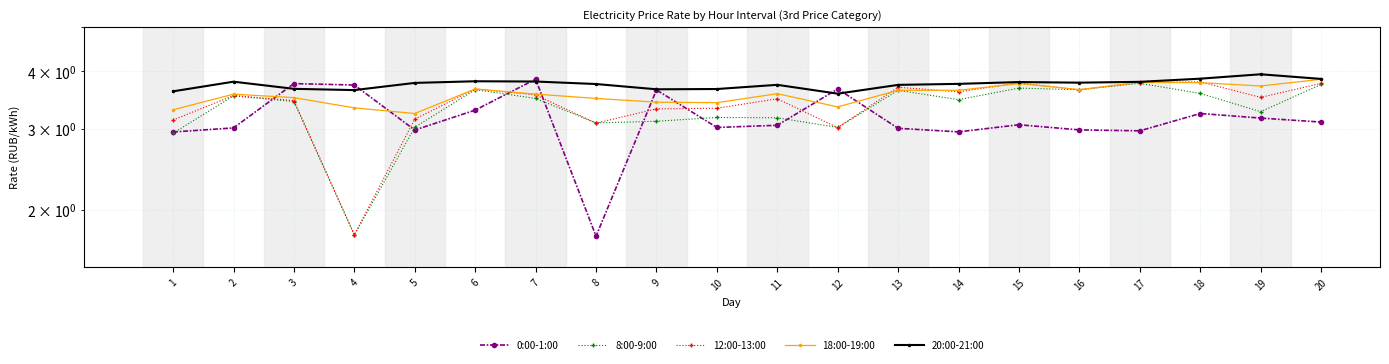

Which has a higher value, 1 or 9?

9